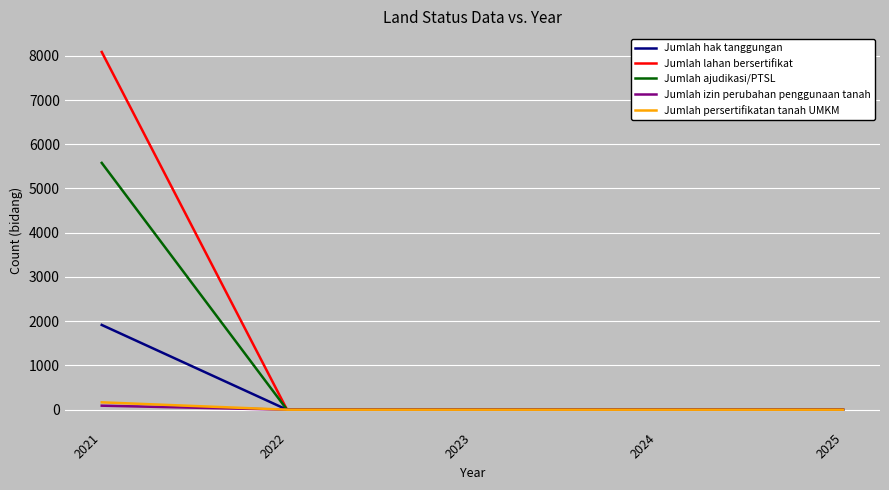

The value of Jumlah persertifikatan tanah UMKM at 2025 is 0. True or false?

True